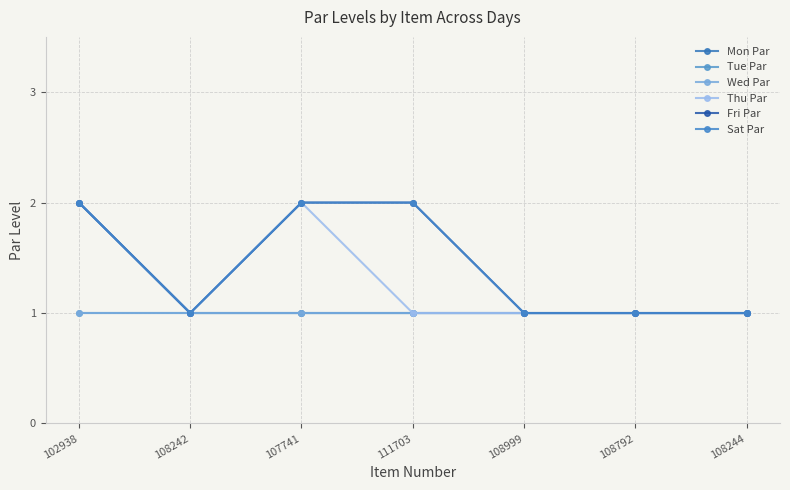

True or false: Tue Par and Sat Par intersect in this chart.

False